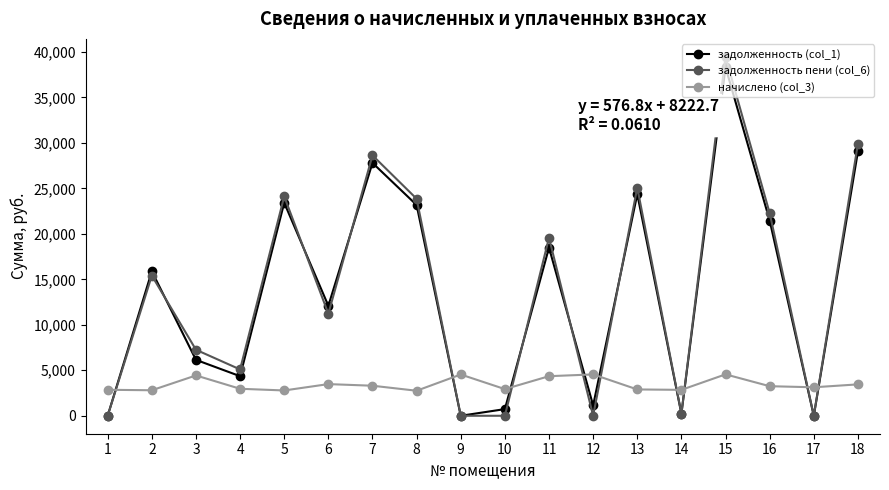

At how many categories does at least one series exceed 12302?

9